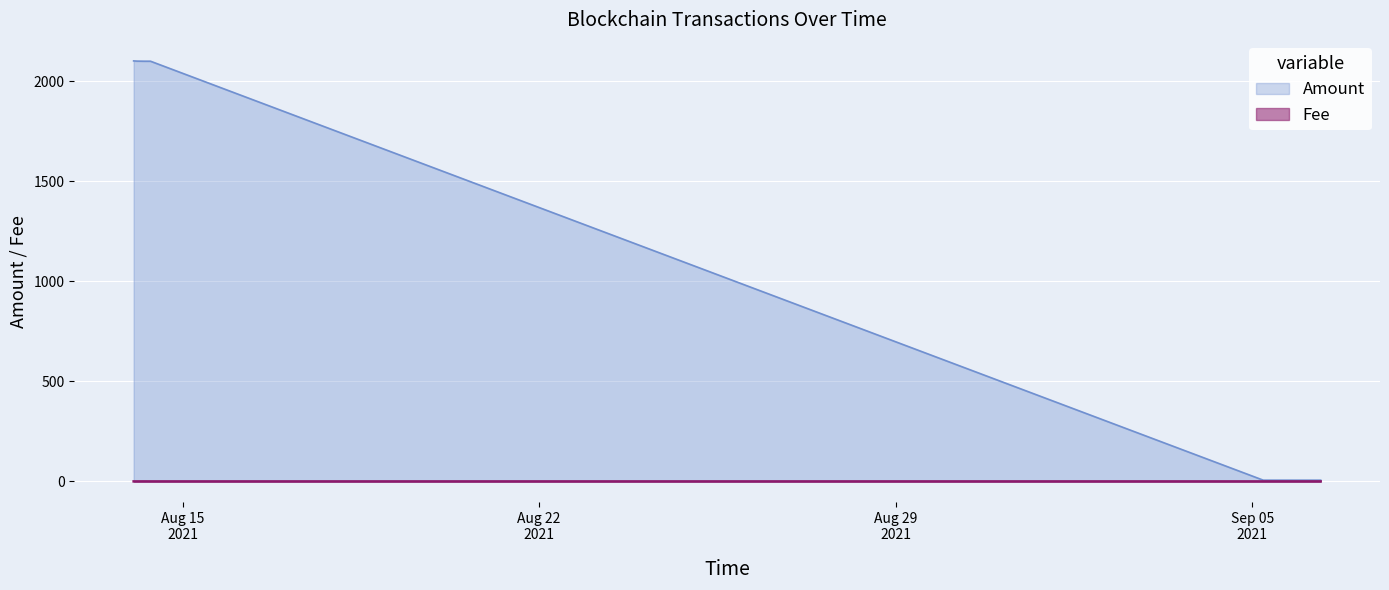

What is the label of the 5th point from the left?

2021-09-05 05:12:00